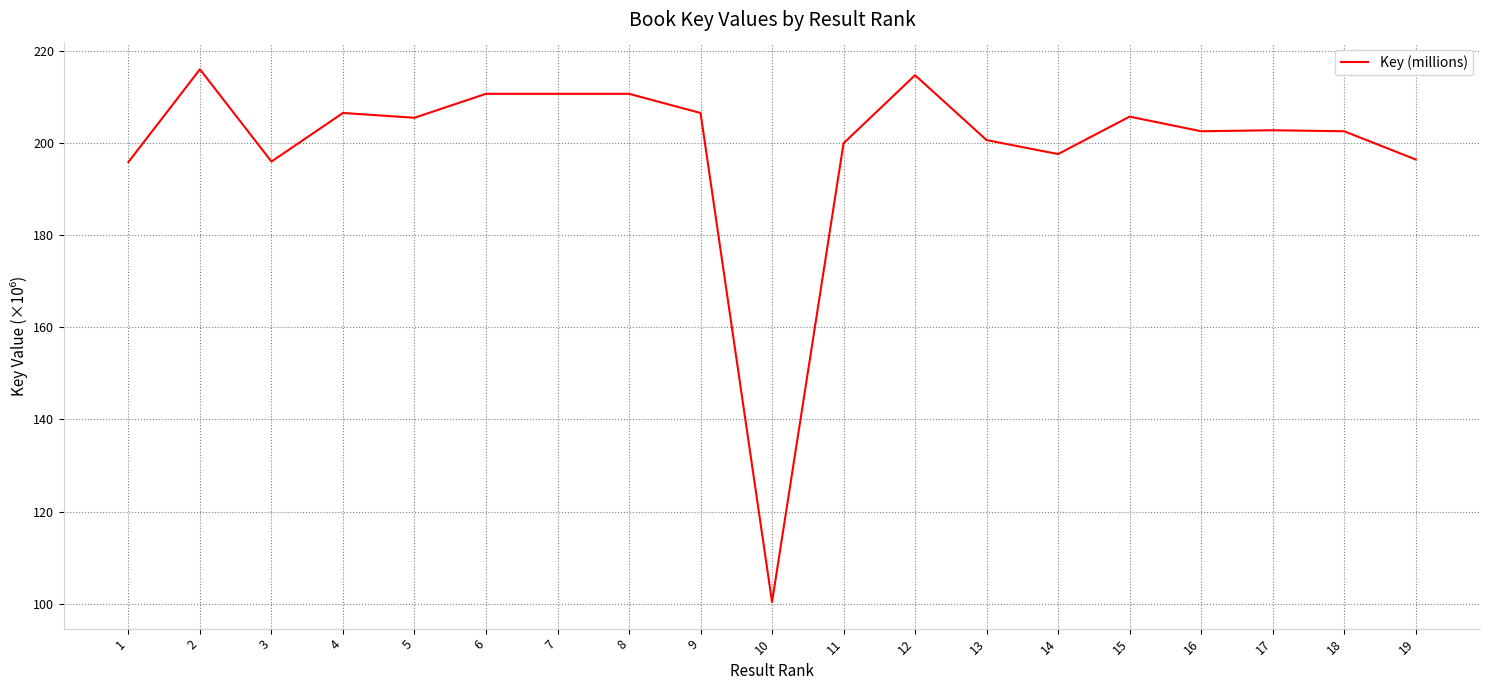

What is the change in value from 4 to 7?

+4.2